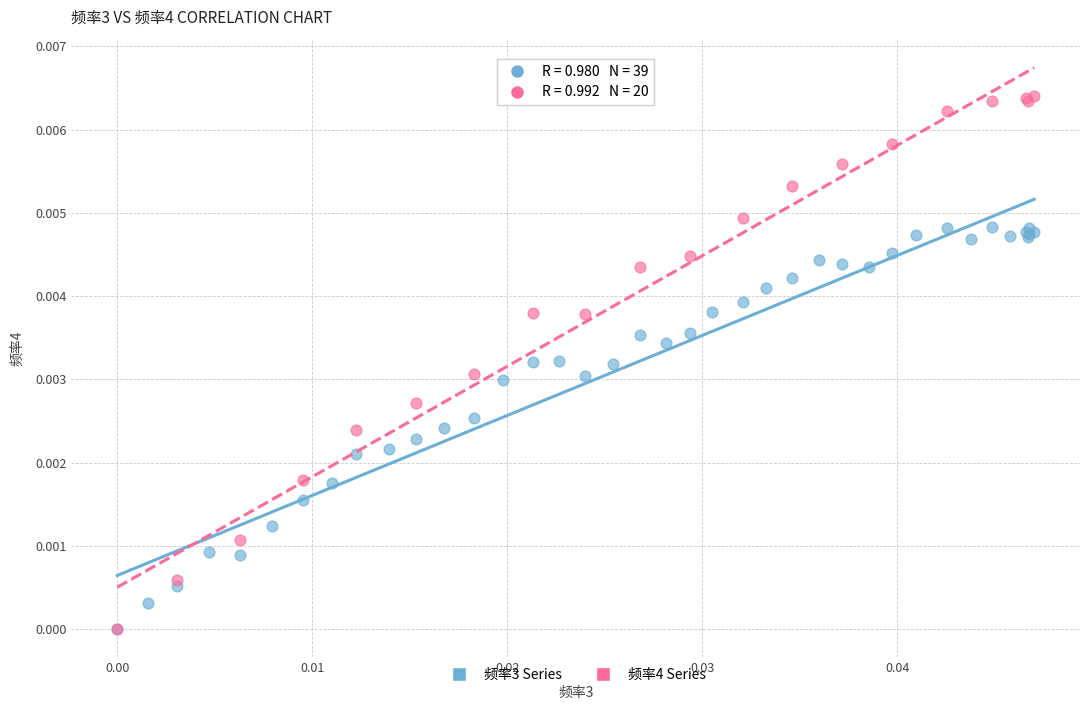

Which series has the largest Y range (max minus min)?

频率4 Series